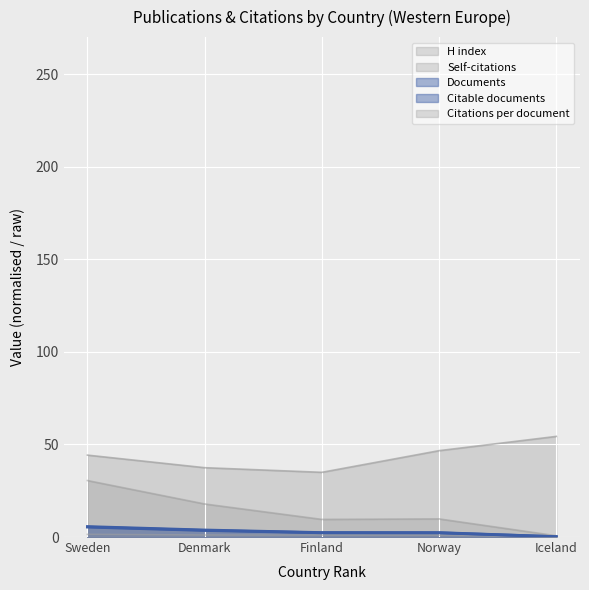

At which category is the sum across all series the highest?

Sweden